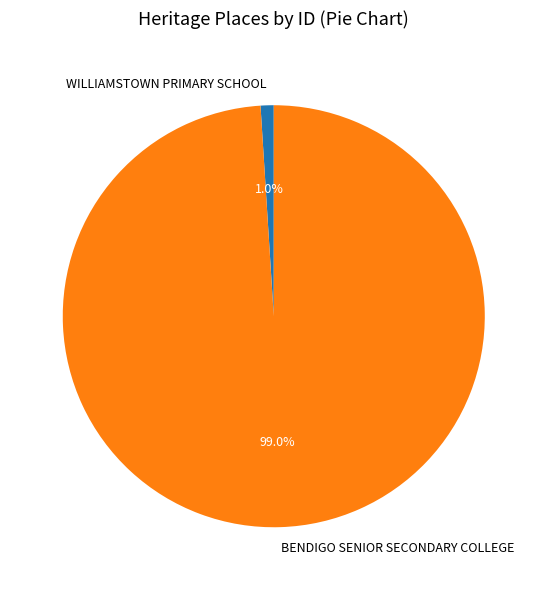

To the nearest percent, what is the average slice percentage?

50%